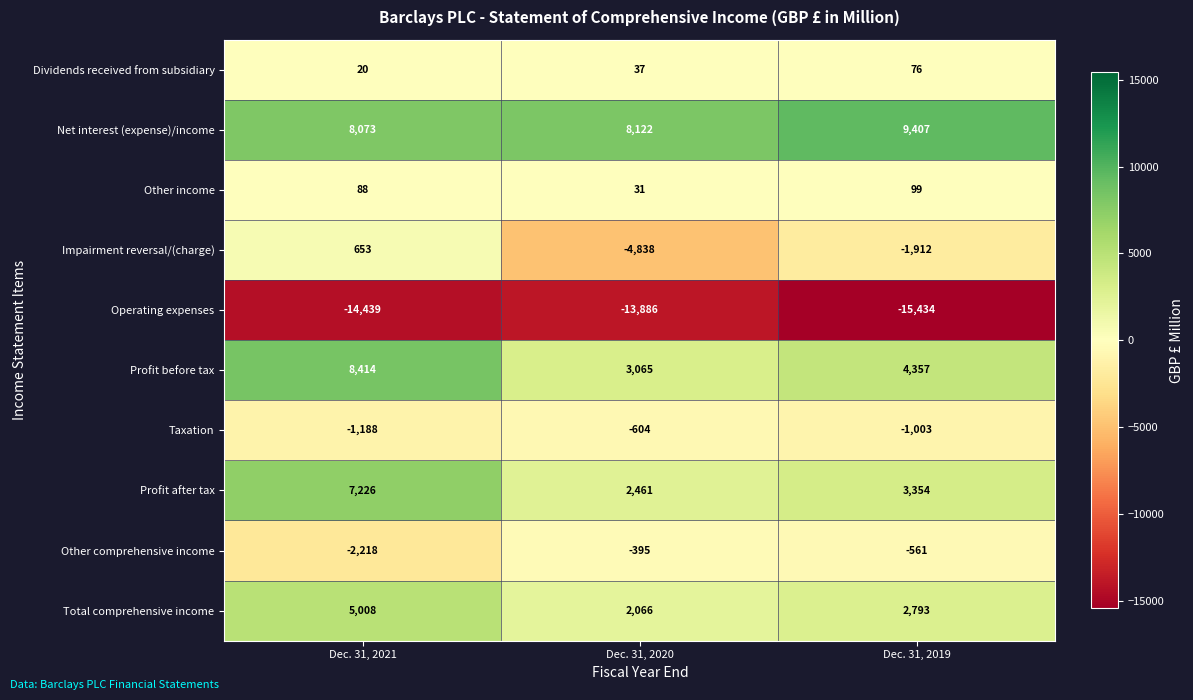

The Operating expenses series shows -25301 at Dec. 31, 2019. True or false?

False